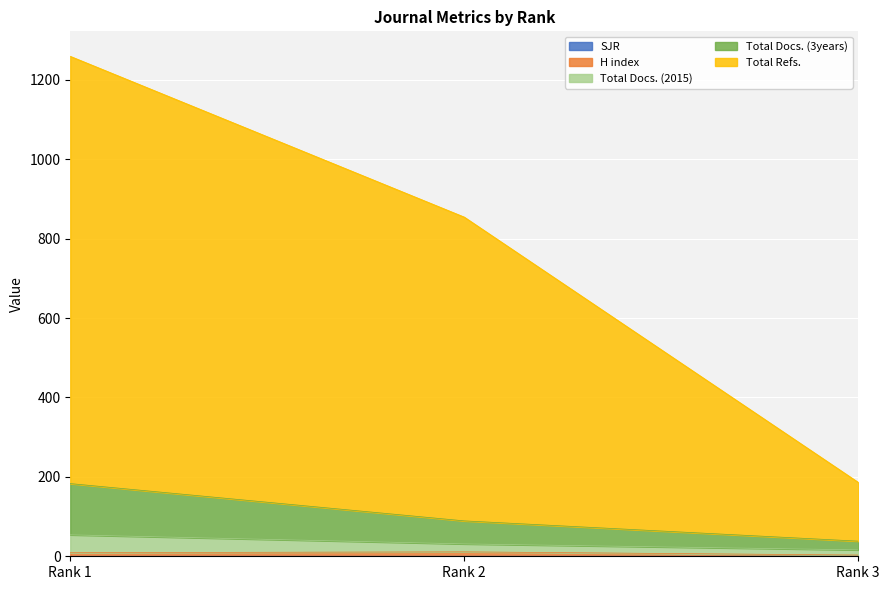

How many categories are shown in the chart?

3